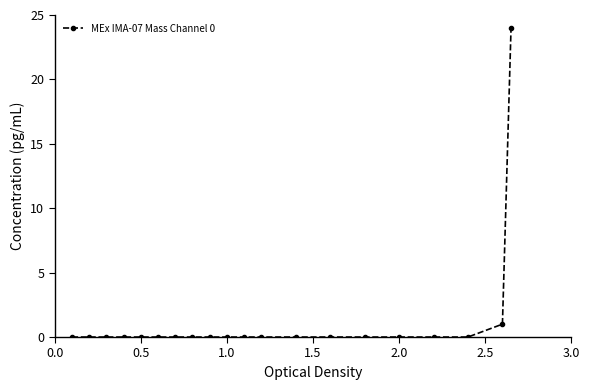

What is the maximum value shown in the chart?

24